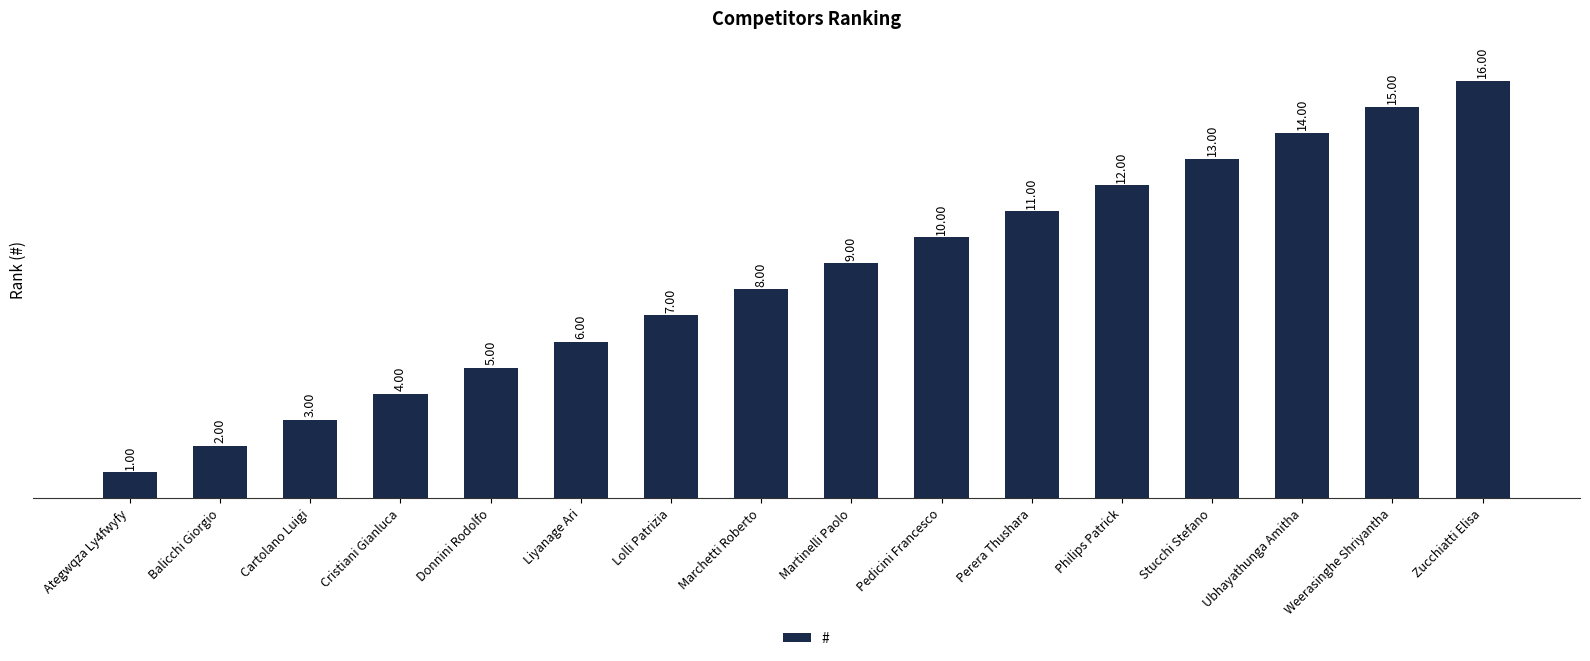

What is the maximum value shown in the chart?

16